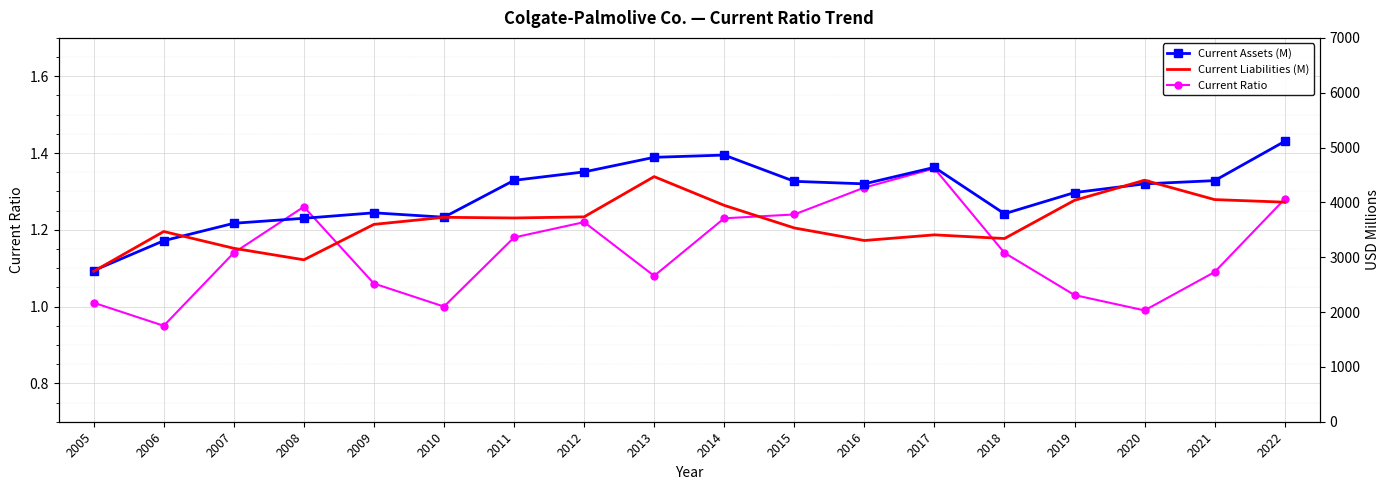

Which series has the widest spread of values?

Current Assets (M)